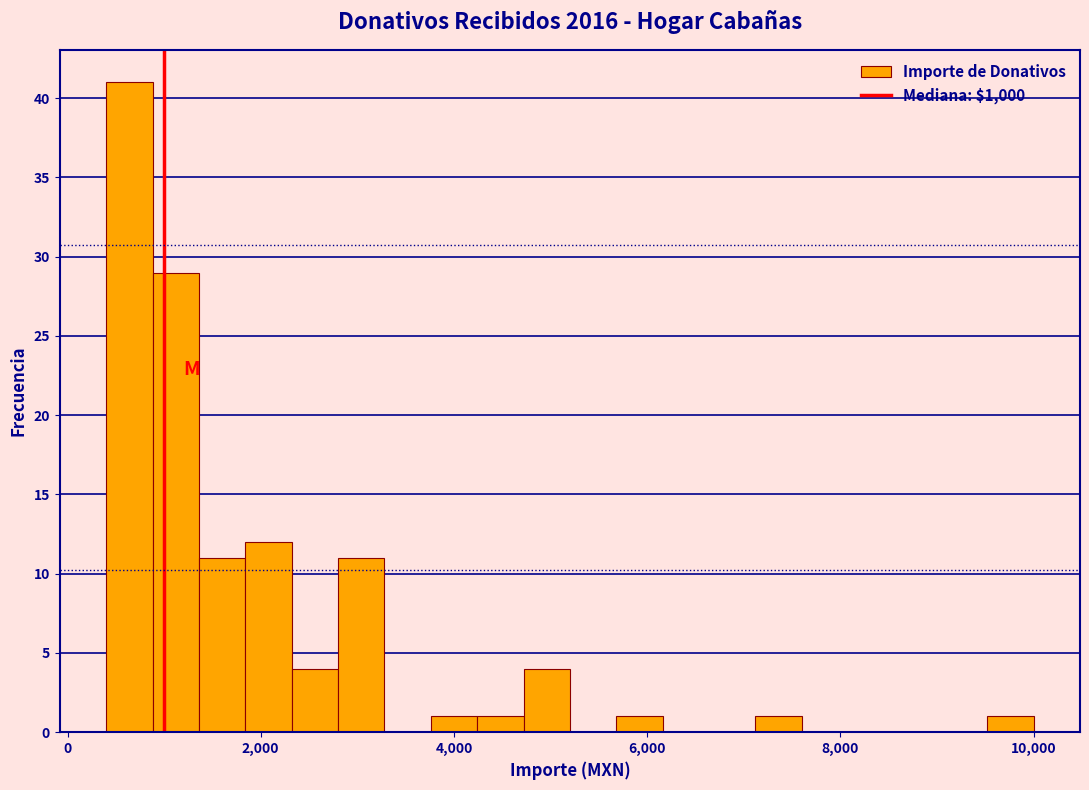

Read against the x-axis, roughly where is the centre of the tallest bar?

600